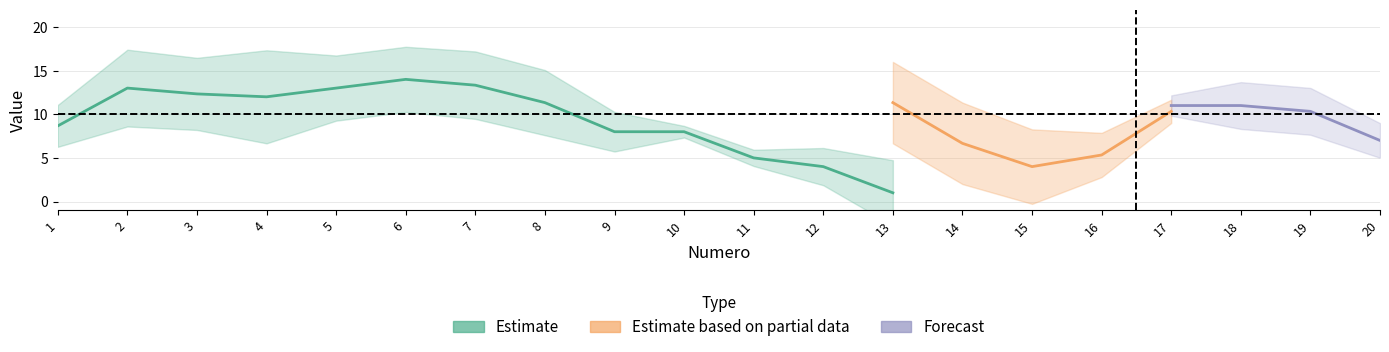

Between 20 and 15, which is larger?

20